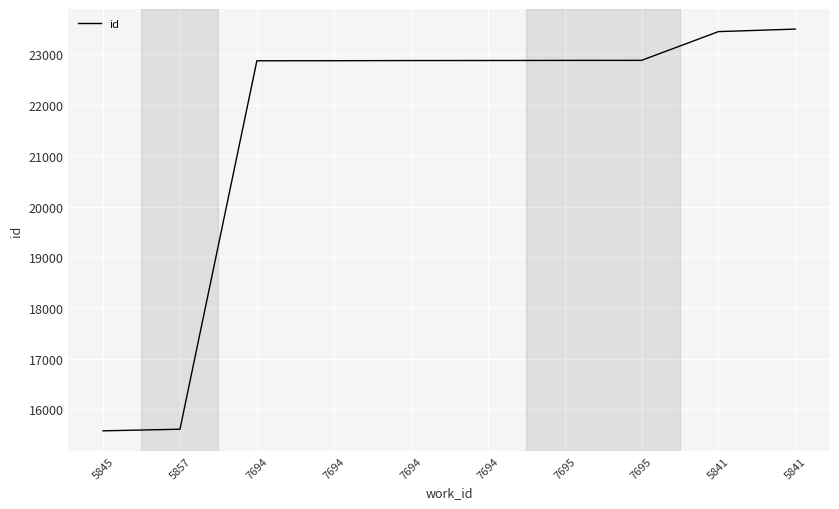

How many distinct data groups are displayed?

1